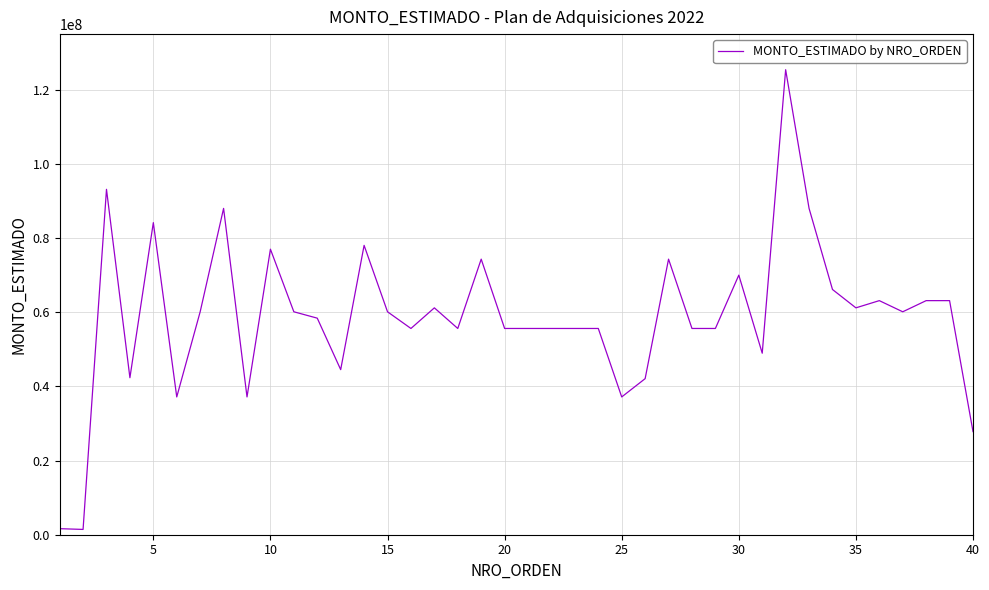

What is the difference between the maximum and minimum values?

123972000